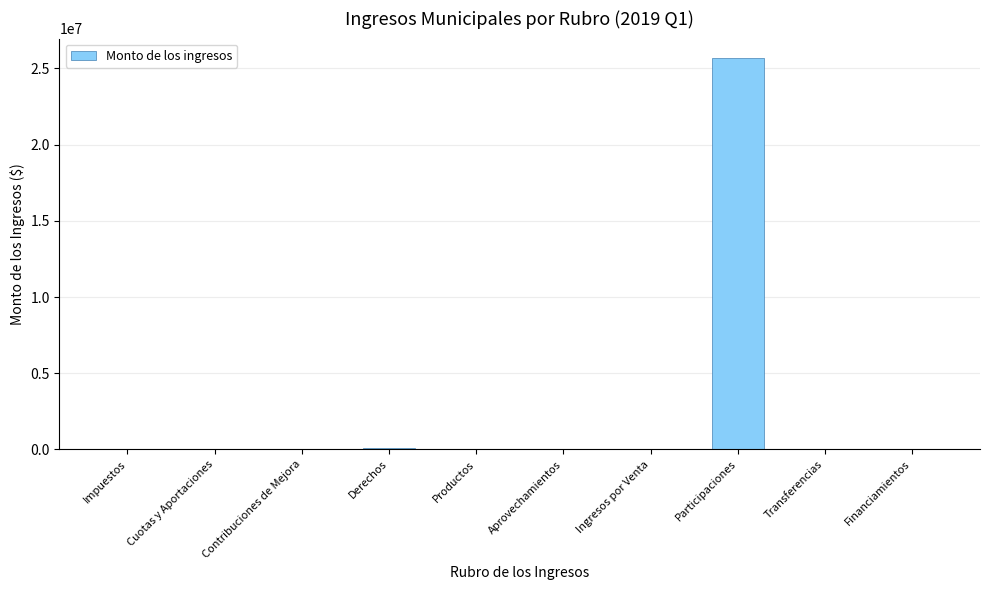

Which has a higher value, Participaciones or Impuestos?

Participaciones